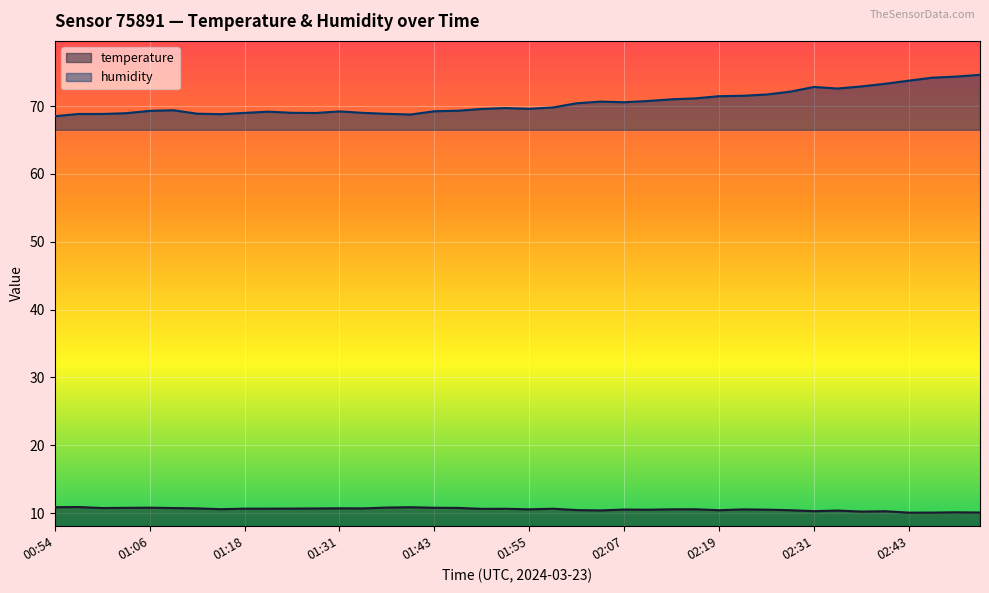

What is the sum of all humidity values?

2820.6